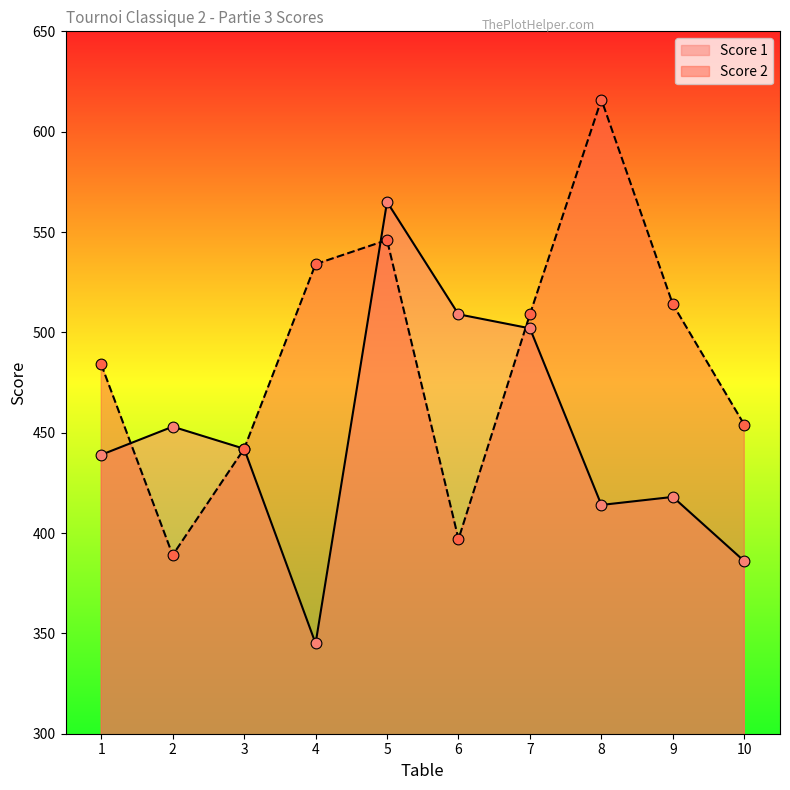

Which series contains the lowest Y value?

Score 1